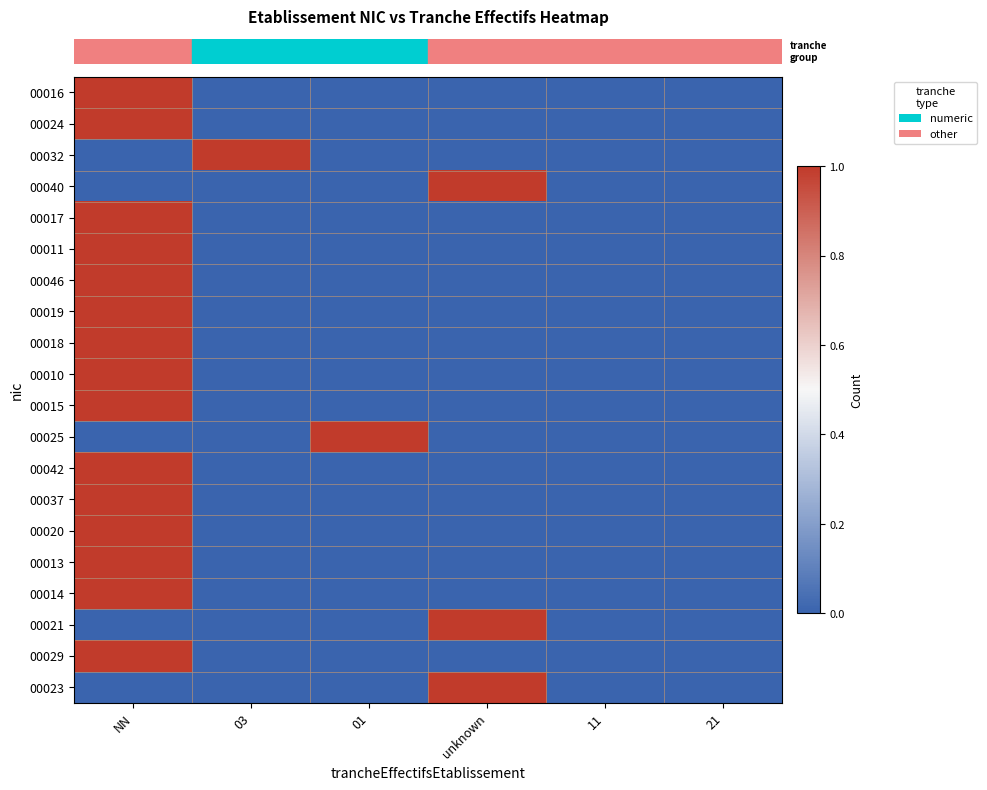

Between 21 and 03, which is larger?

21